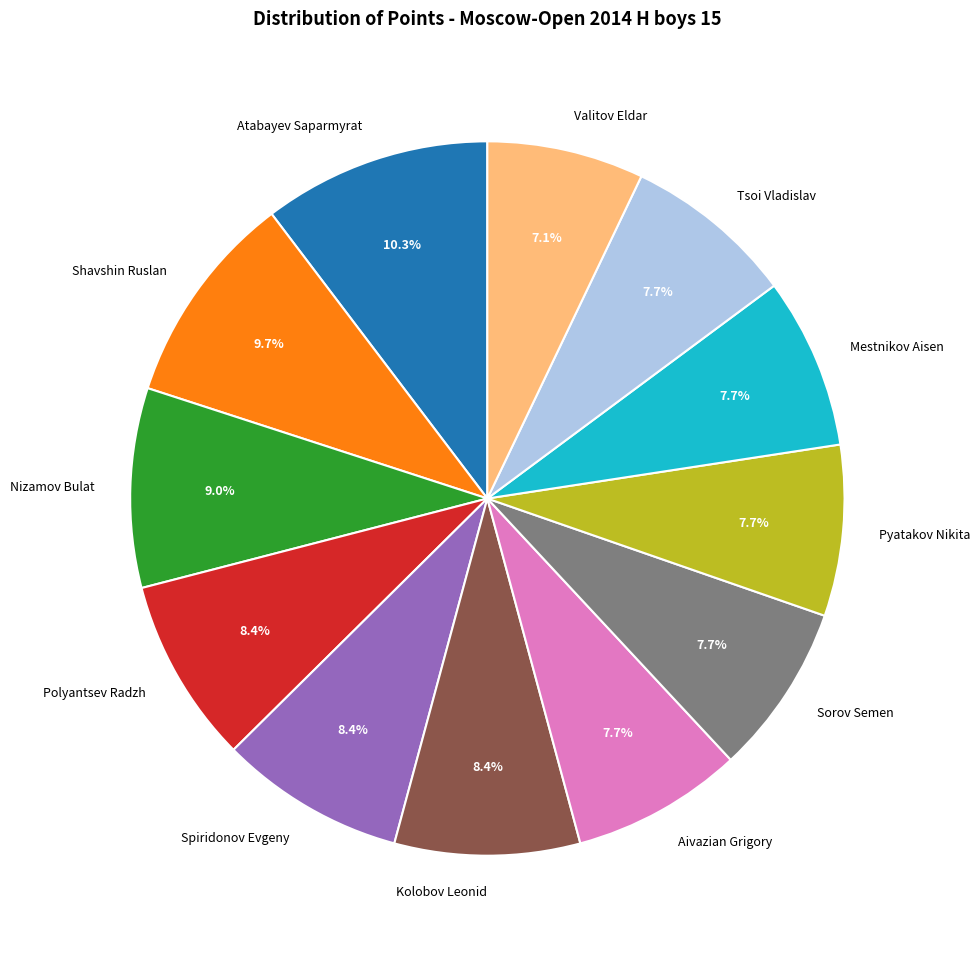

Count the number of slices in the pie.

12